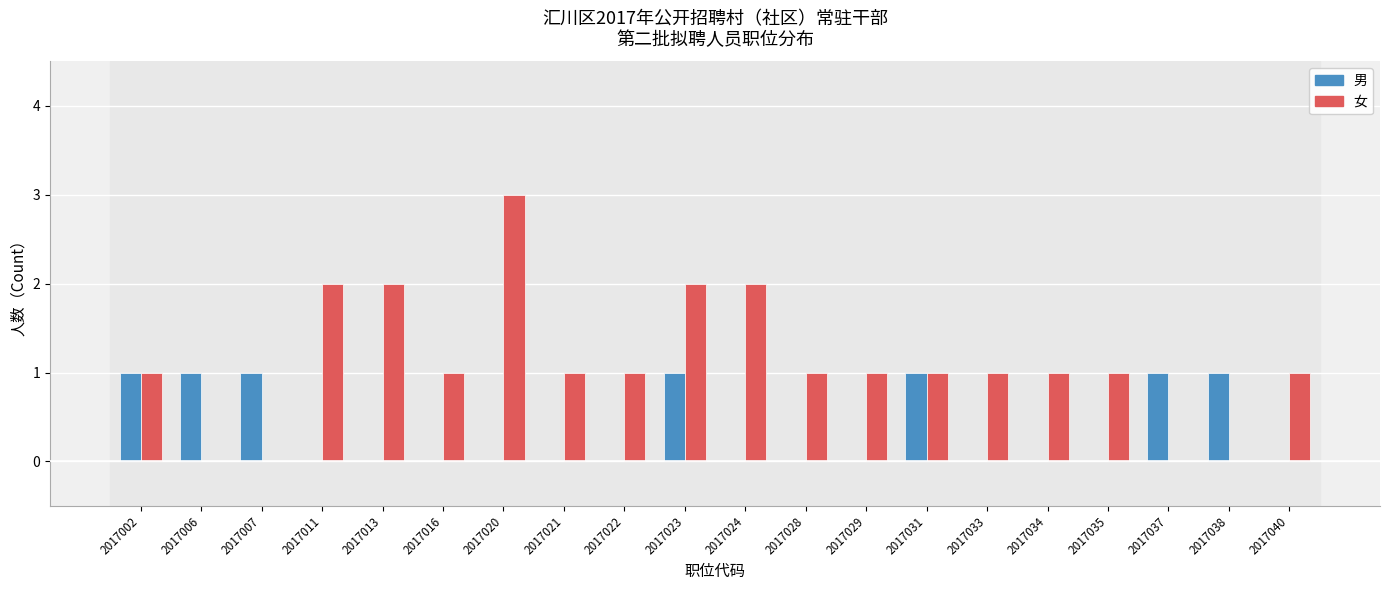

Which series changed the most between 2017002 and 2017020?

女